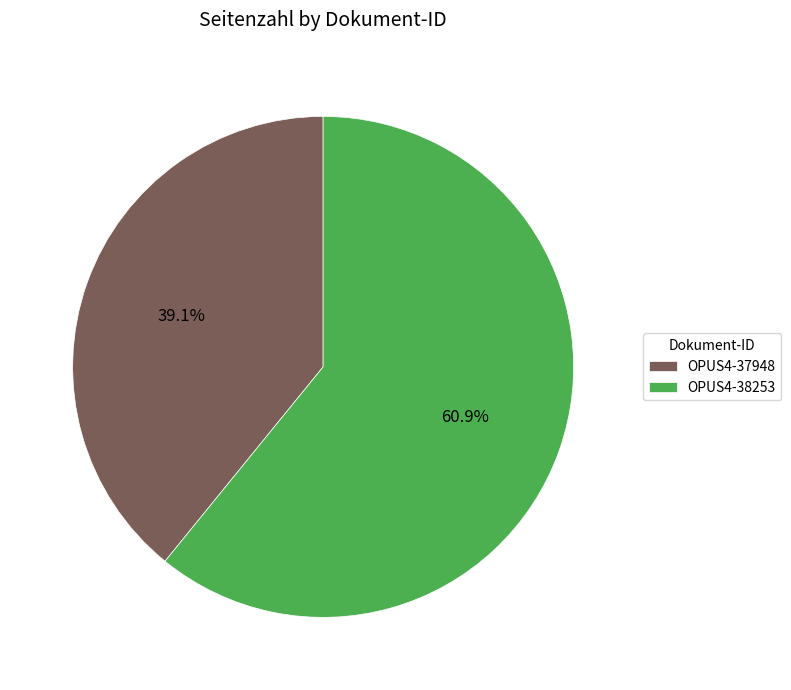

Which slice is the largest?

OPUS4-38253